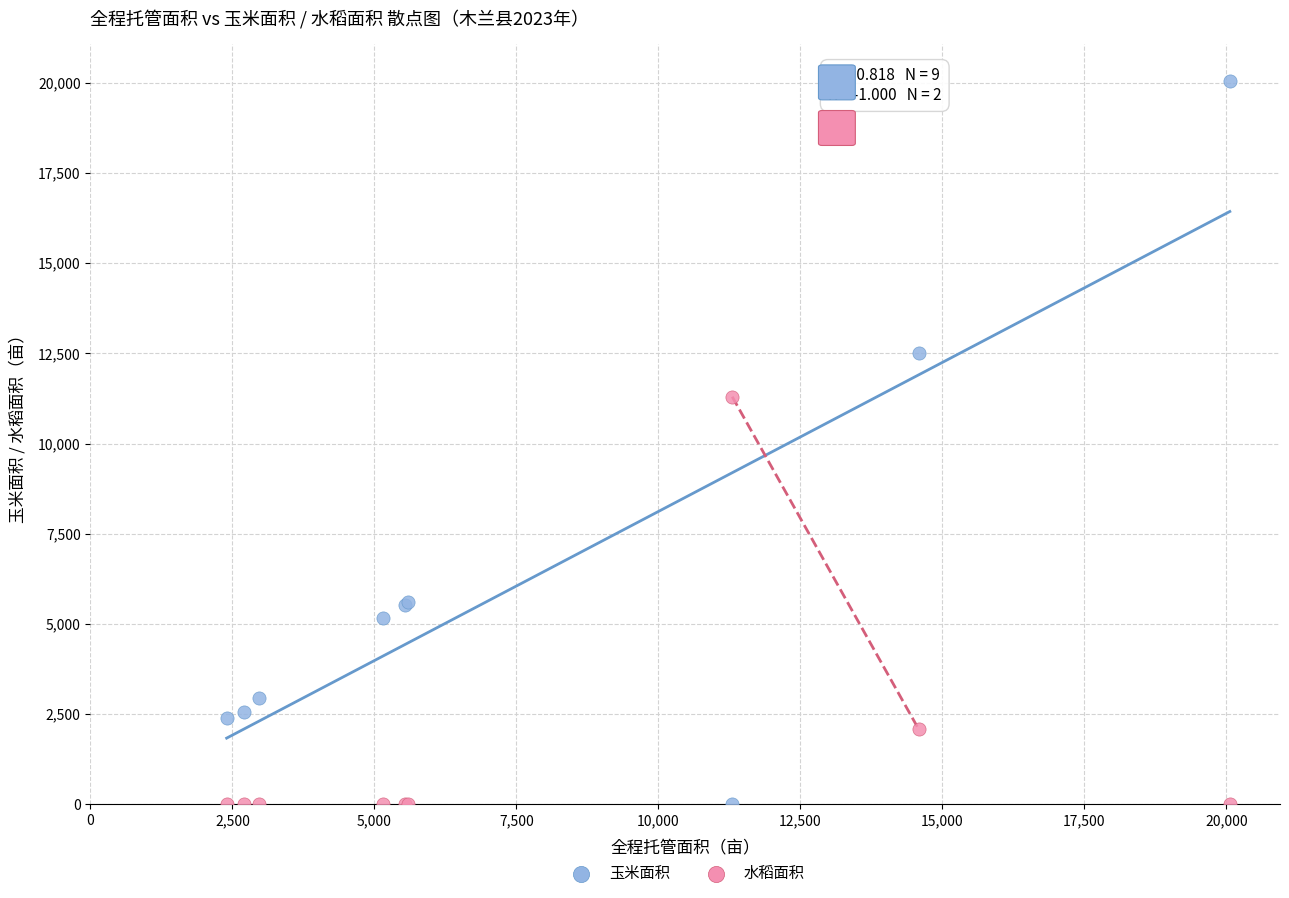

Across all series, what Y value is closest to 10030?

11299.7